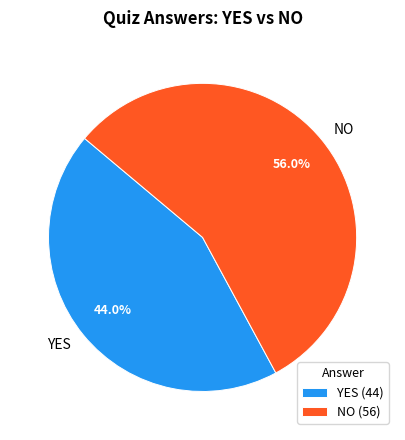

What is the majority slice?

NO